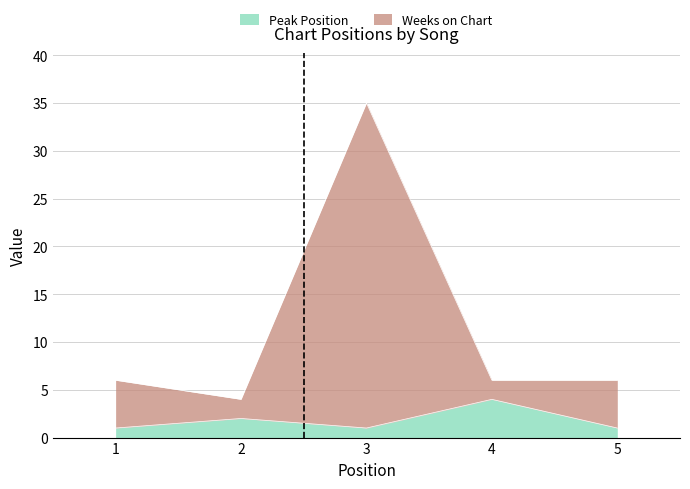

Does the chart display data point markers on the line(s)?

No